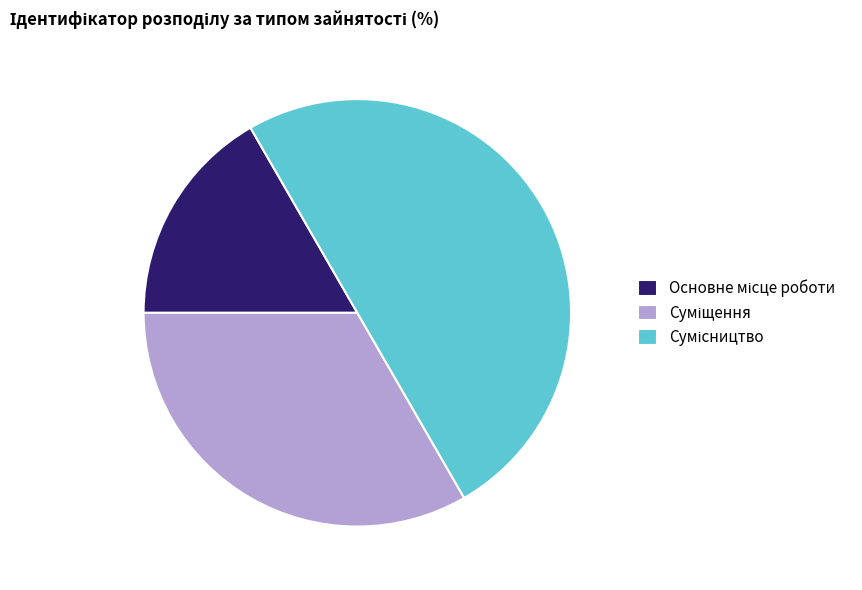

How many segments does this pie chart have?

3